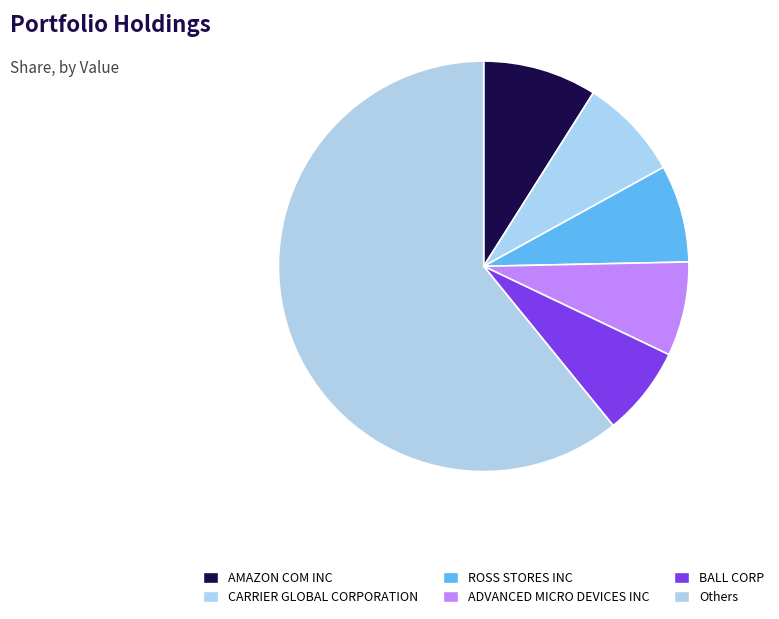

How many slices are in this pie chart?

6